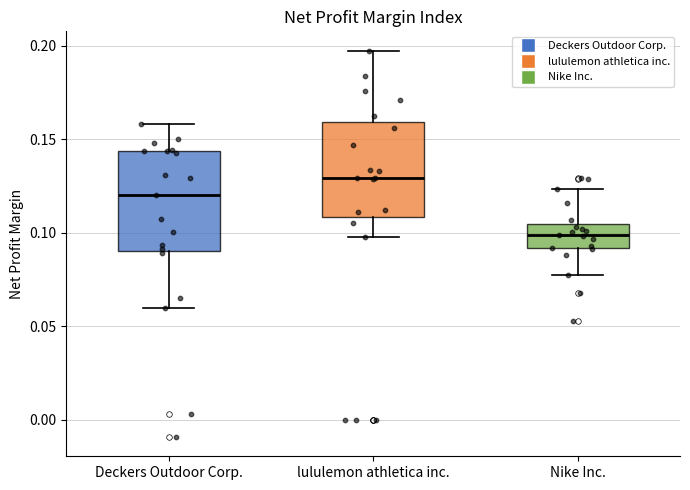

Which box has the highest median line?

lululemon athletica inc.